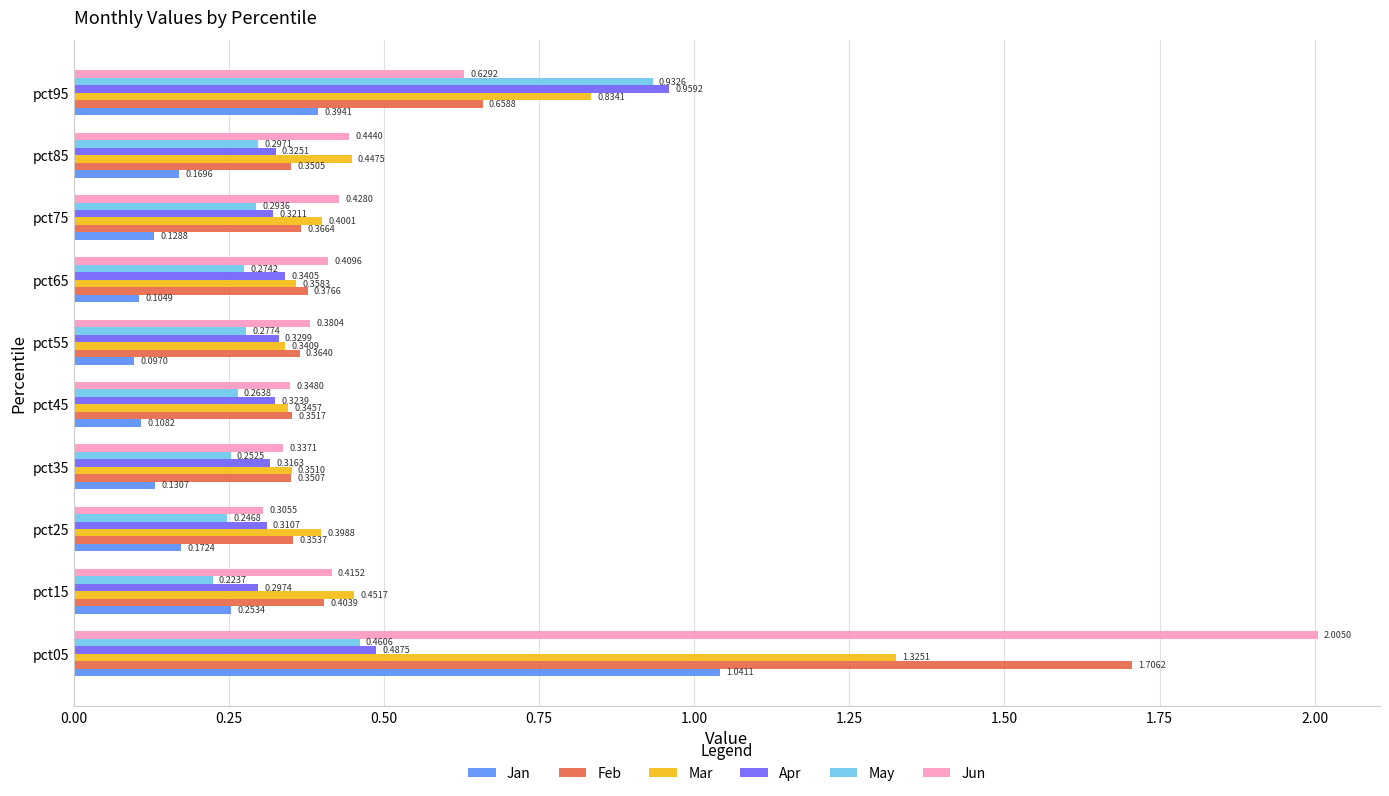

List the labels in order of Mar value, largest first.

pct05, pct95, pct15, pct85, pct75, pct25, pct65, pct35, pct45, pct55